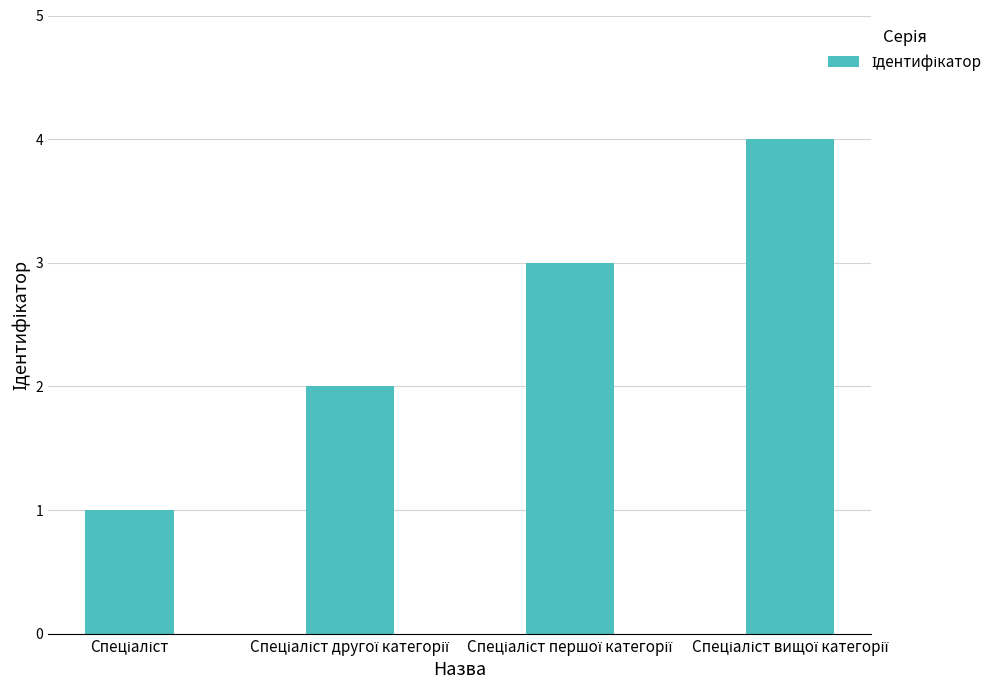

What is the greatest value displayed?

4